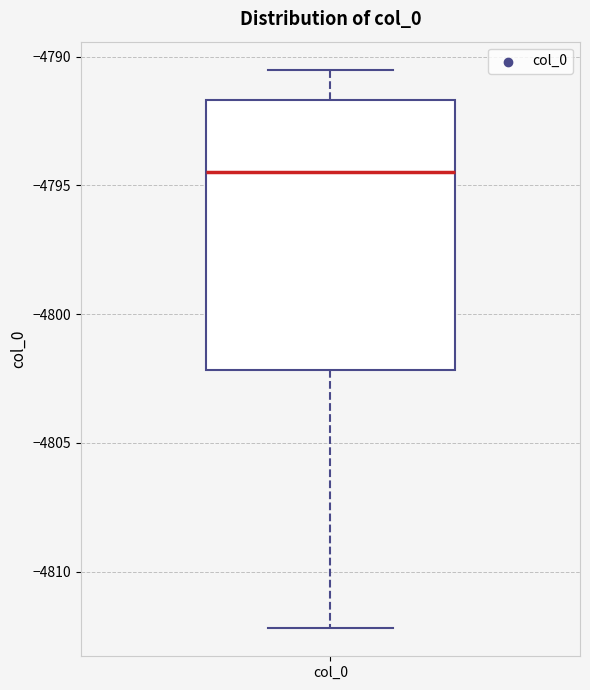

Transcribe this box plot: give where the median line is, the range the box spans, and where the two whiskers end, as read against the y-axis. The values are not printed on the chart, so give them approximately, as read against the axis.

median -4794.5, box -4802.0 to -4791.5, whiskers -4812.0 to -4790.5